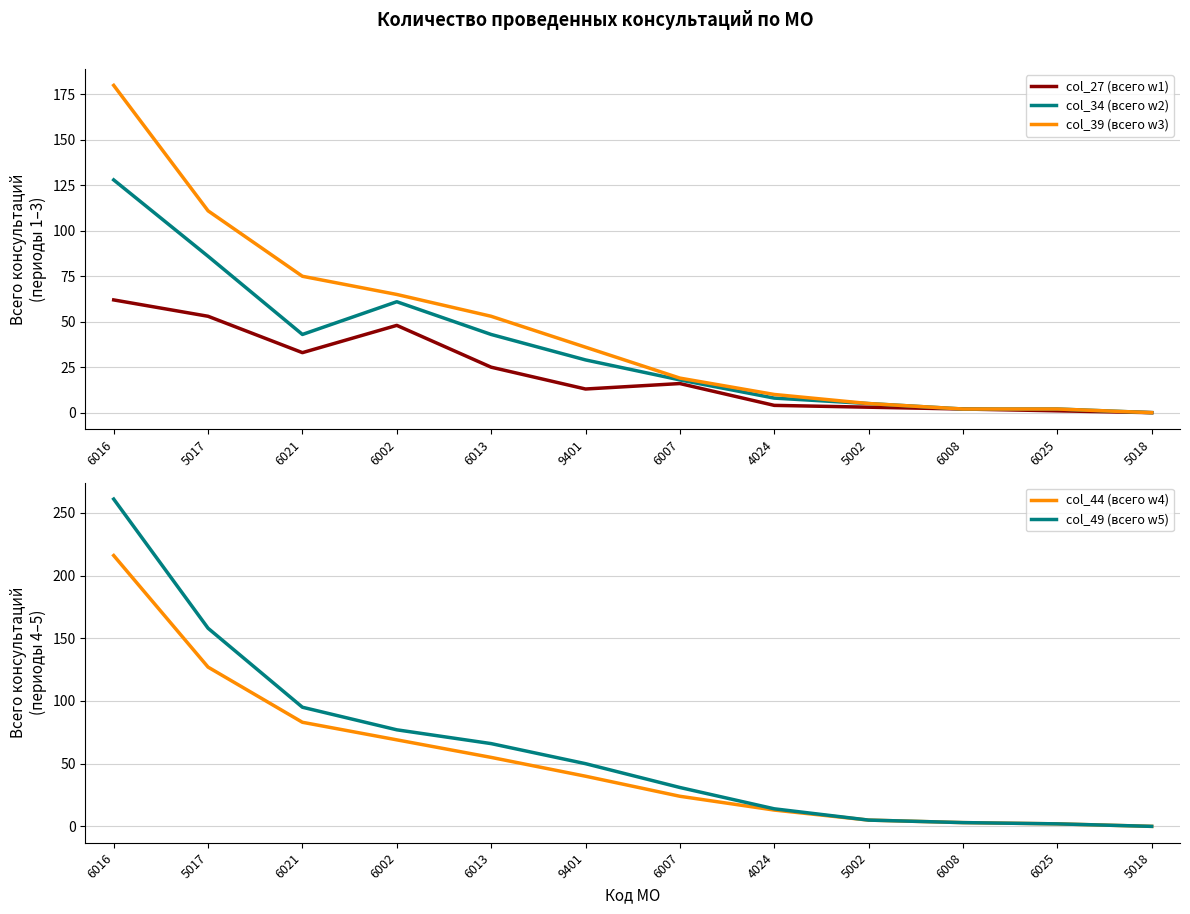

At which category is the sum across all series the highest?

6016